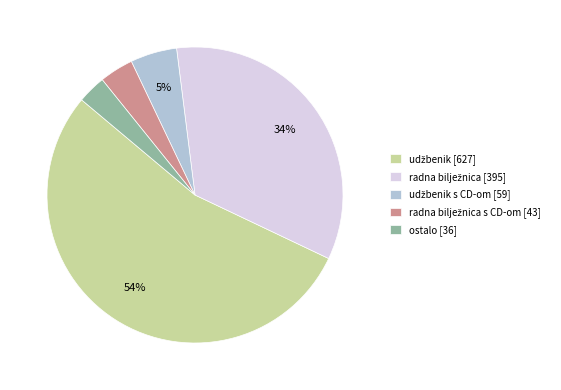

Which slice is the smallest?

ostalo [36]